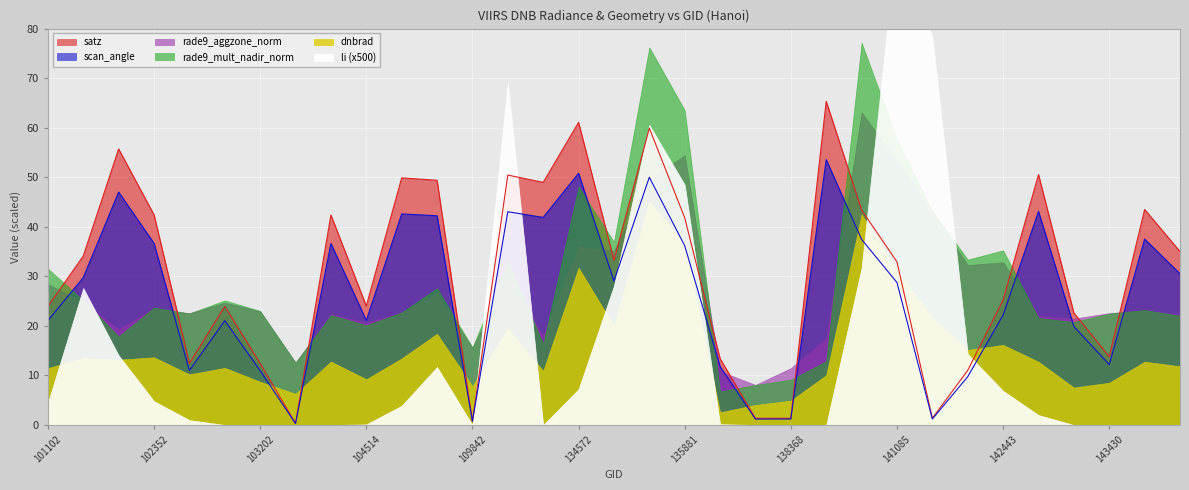

Where is rade9_aggzone_norm nearest to the value 3?

119645